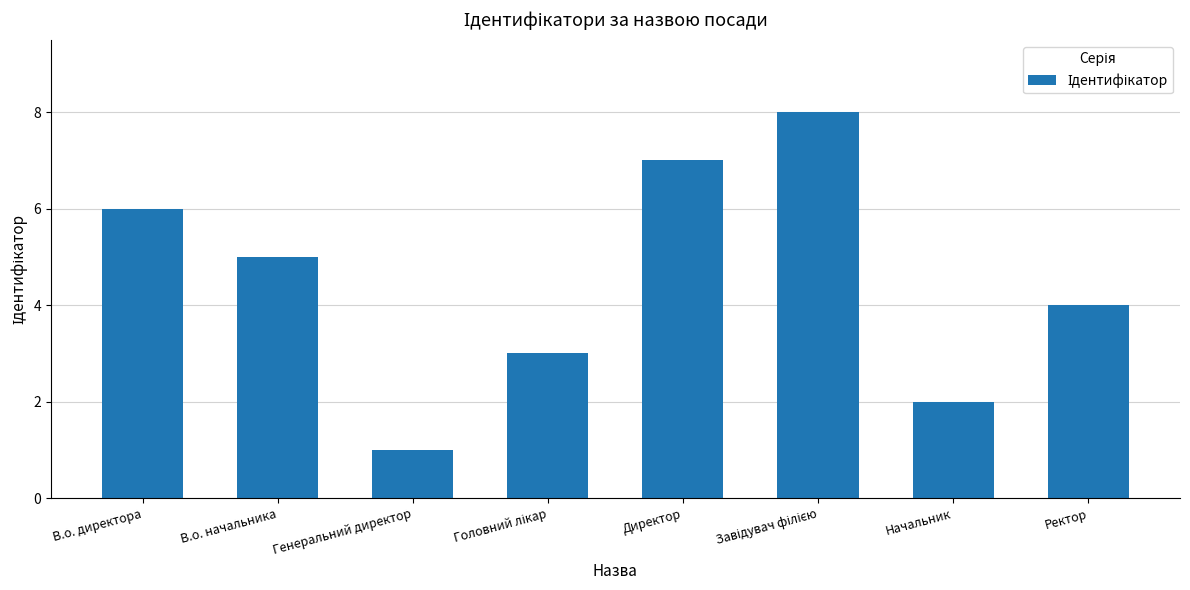

What is the difference between the maximum and minimum values?

7